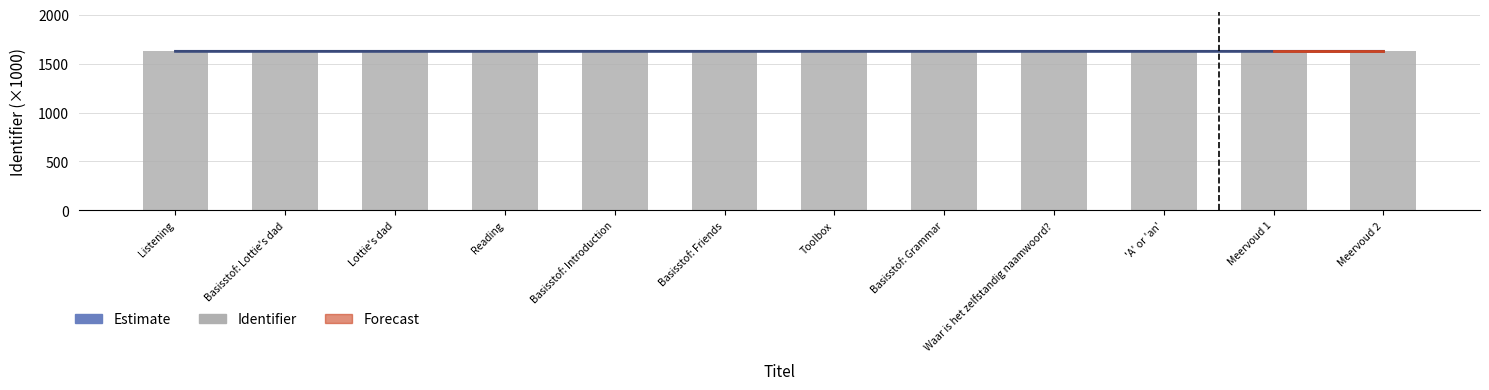

What is the difference between the second highest and minimum values?

0.1